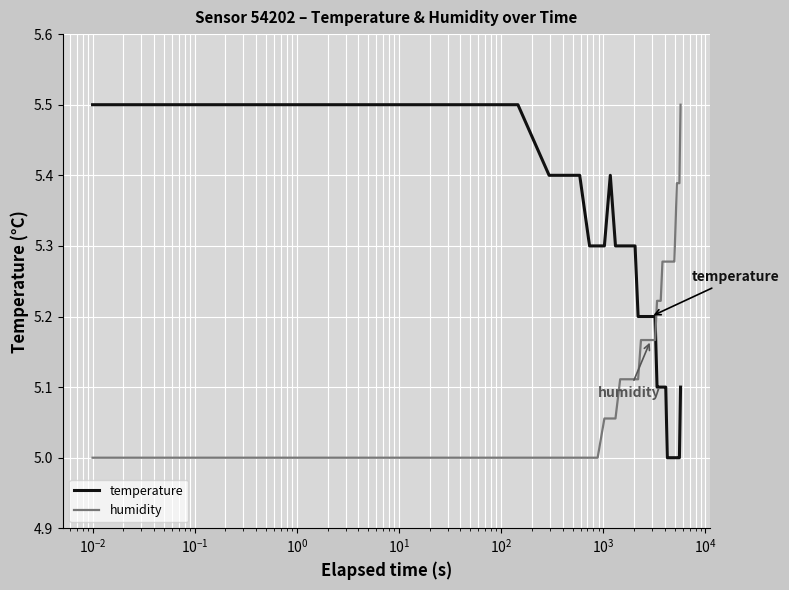

What is the difference between the maximum and minimum values in the temperature series?

0.5